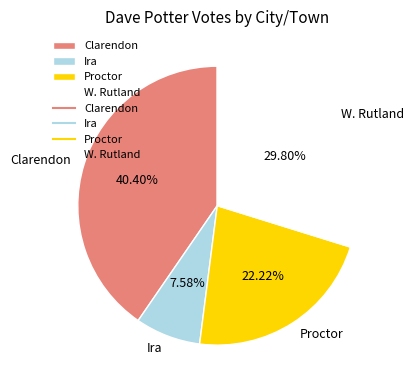

Which category has the biggest portion of the pie?

Clarendon